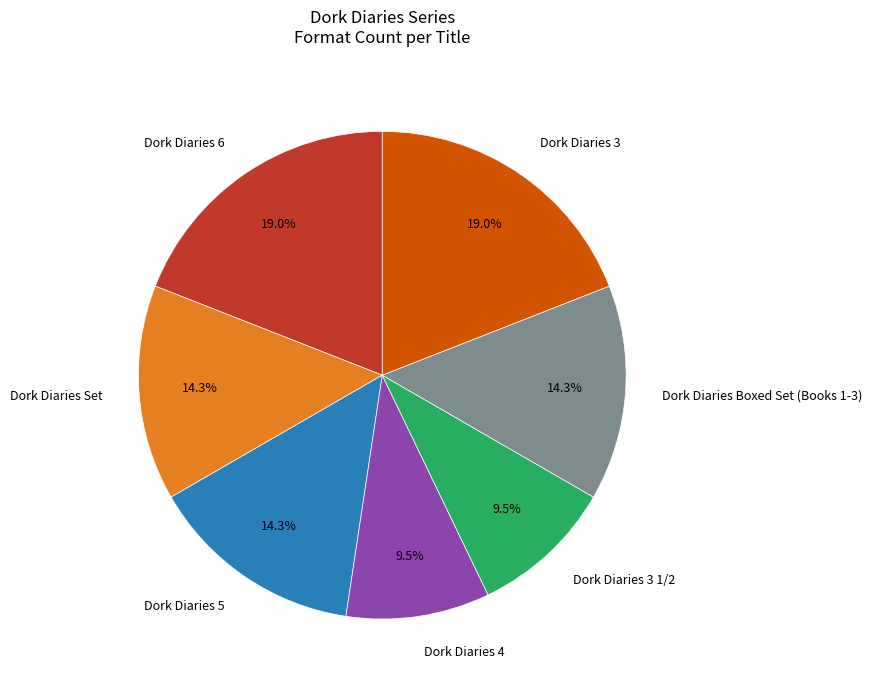

Is it true that Dork Diaries 6 is 19% of the pie?

True